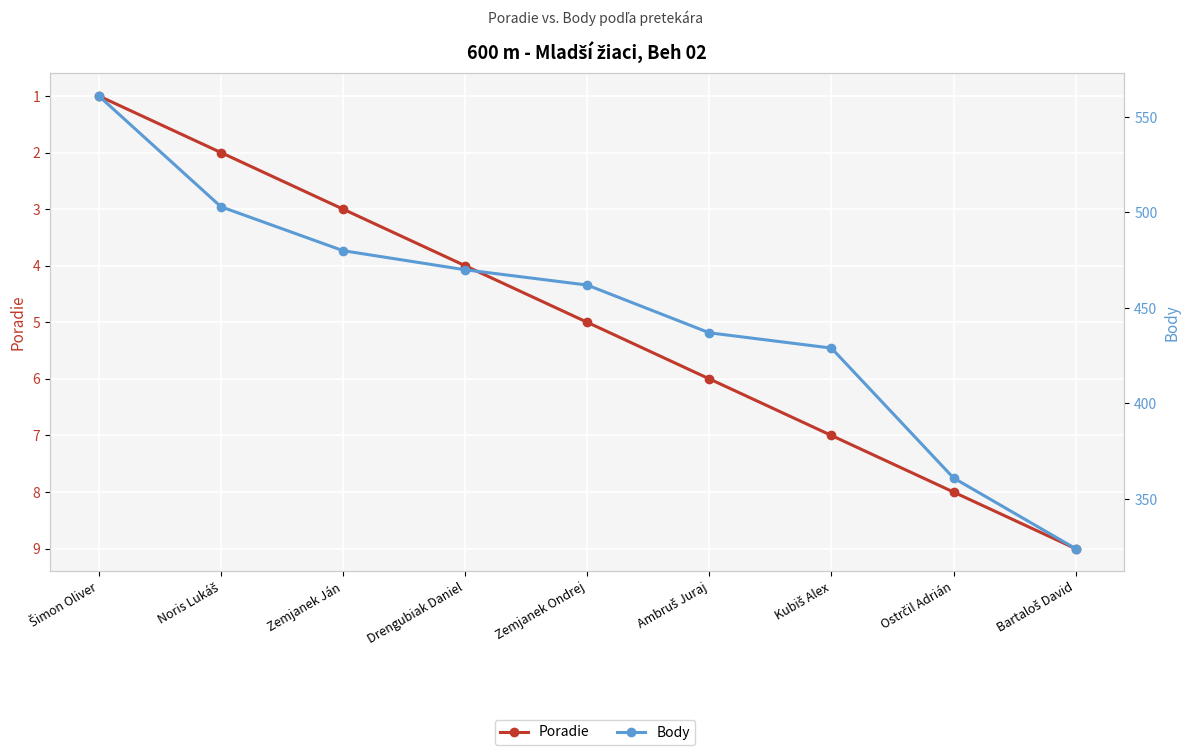

What is the maximum value for Body?

561